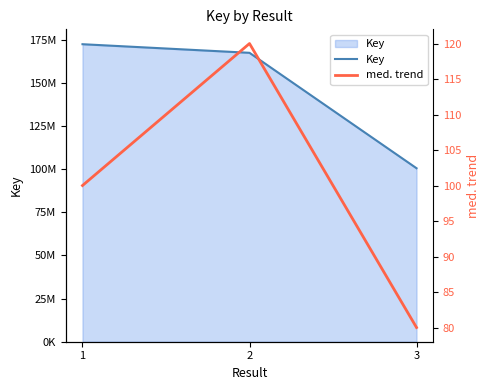

Is it true that med. trend equals 75 at 2?

False